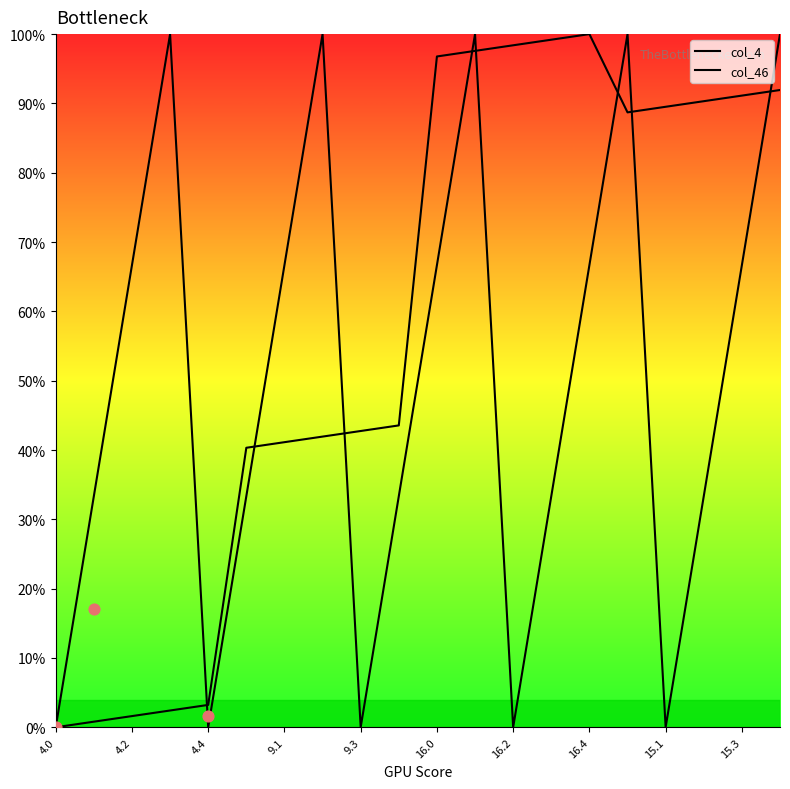

At how many categories does at least one series exceed 0?

19